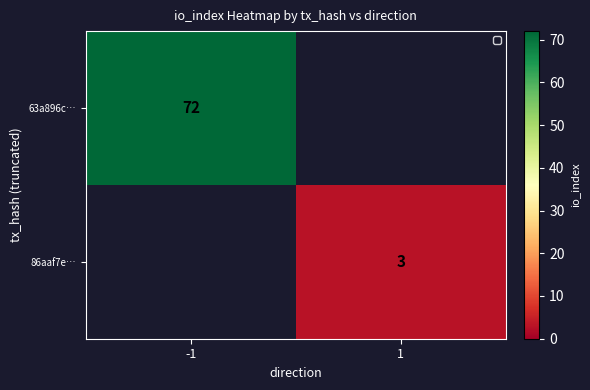

True or false: 86aaf7e… has a value of 3 at 1.

True